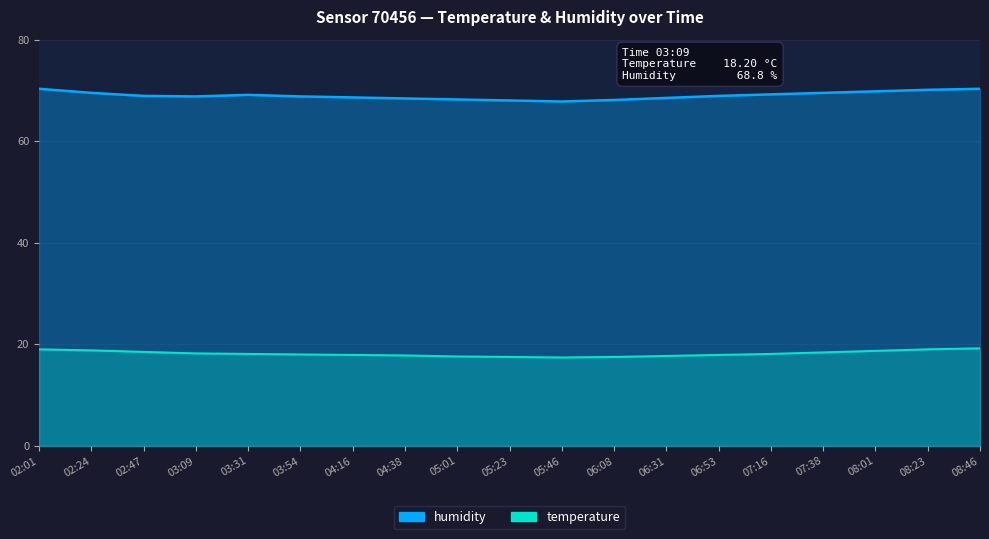

Which has a higher value, 08:01 or 07:38?

08:01